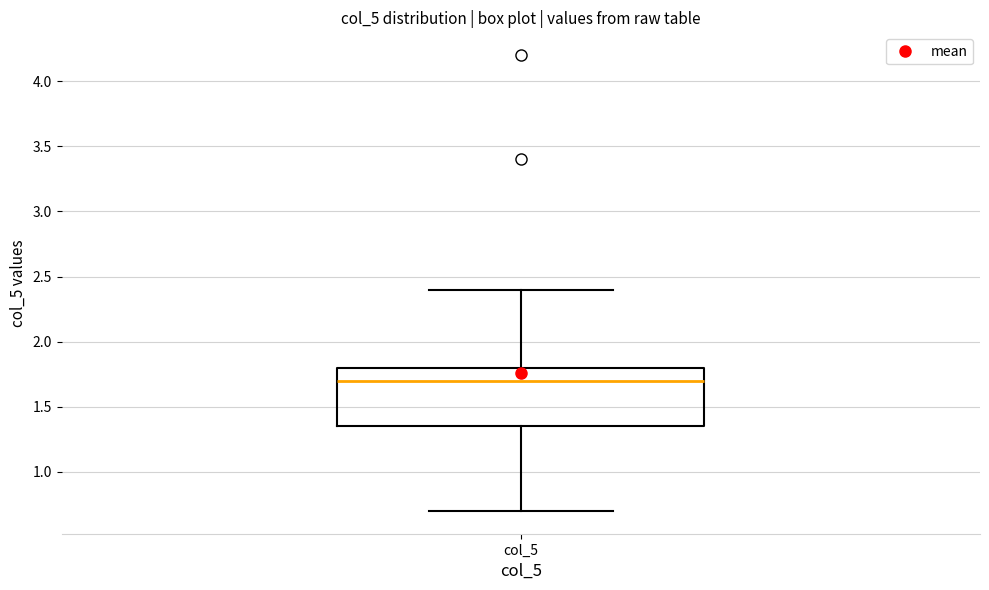

Read this box plot against the y-axis: the position of the median line, the range covered by the box, and the ends of both whiskers. The values are not printed on the chart, so give them approximately, as read against the axis.

median 1.70, box 1.35 to 1.80, whiskers 0.70 to 2.40